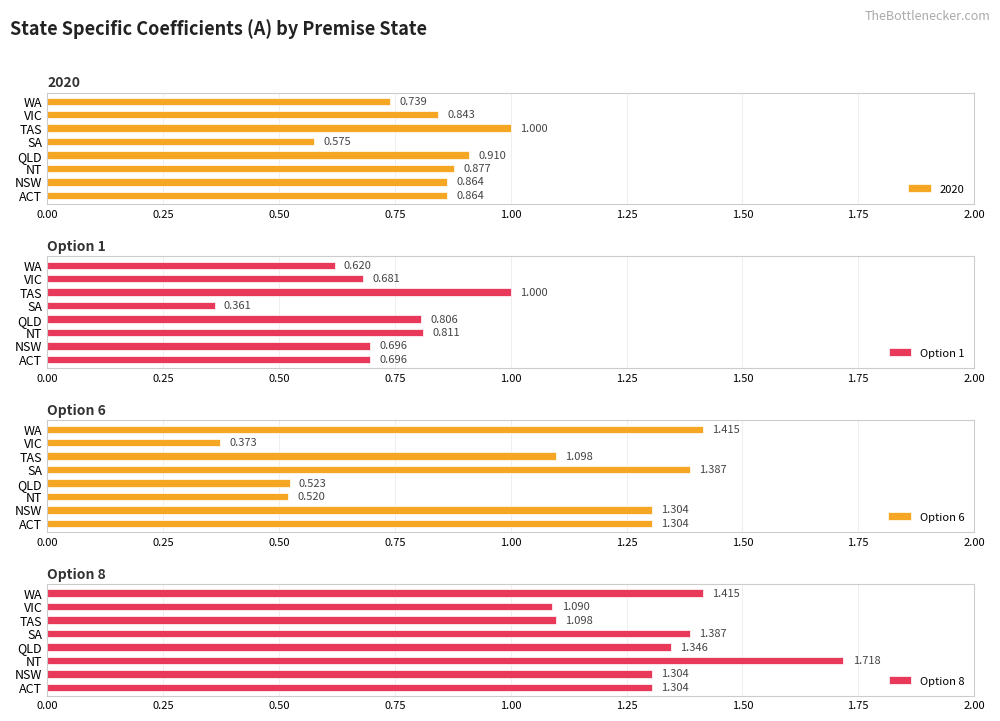

What is the sum of all Option 6 values?

7.9